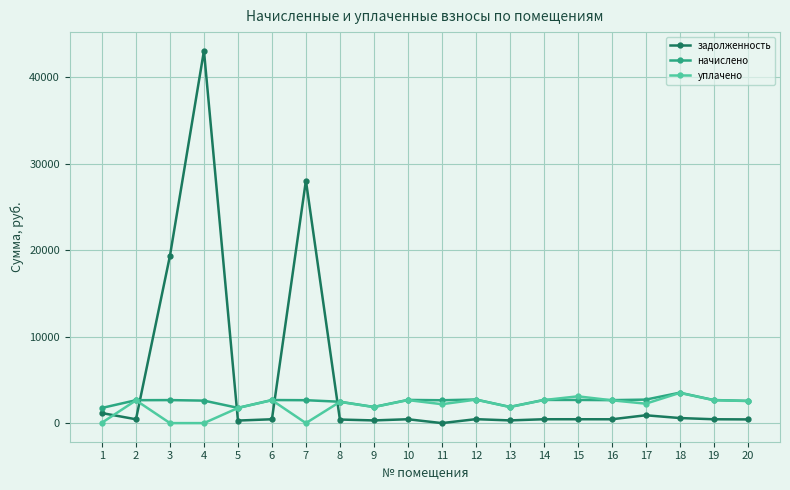

At which category does задолженность reach its first local valley?

2